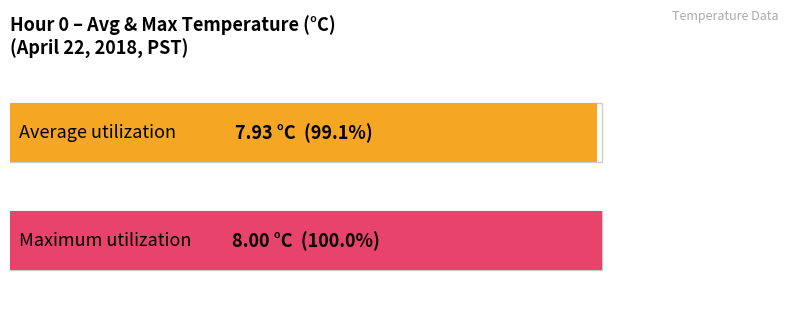

What is the value of the Maximum utilization bar at the 9th from the left?

8.0